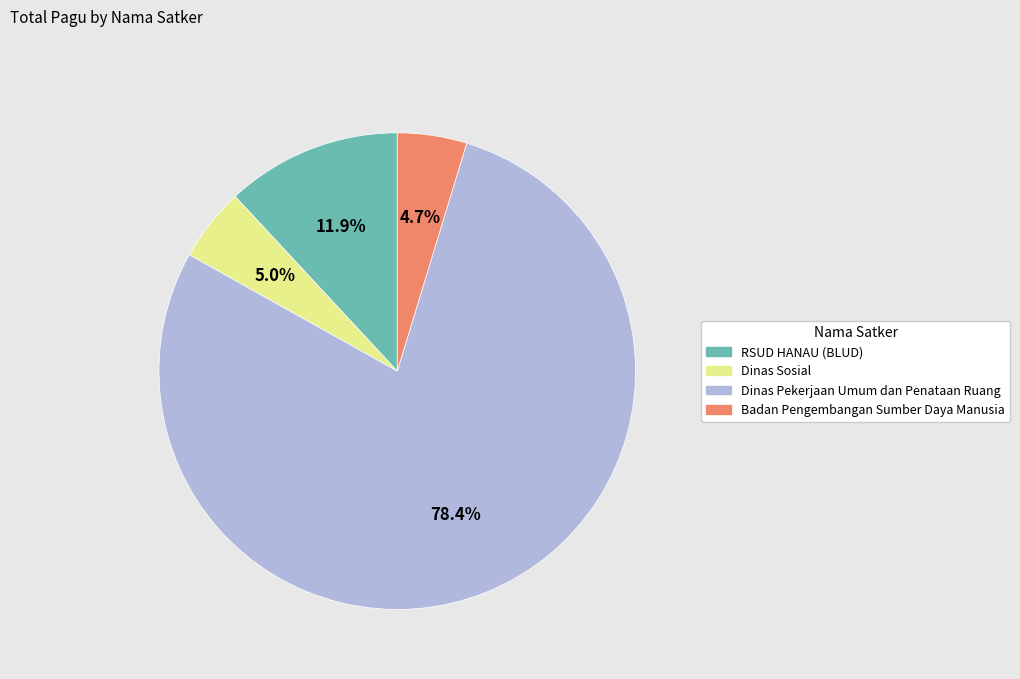

Is there any slice that represents more than half of the pie?

Yes